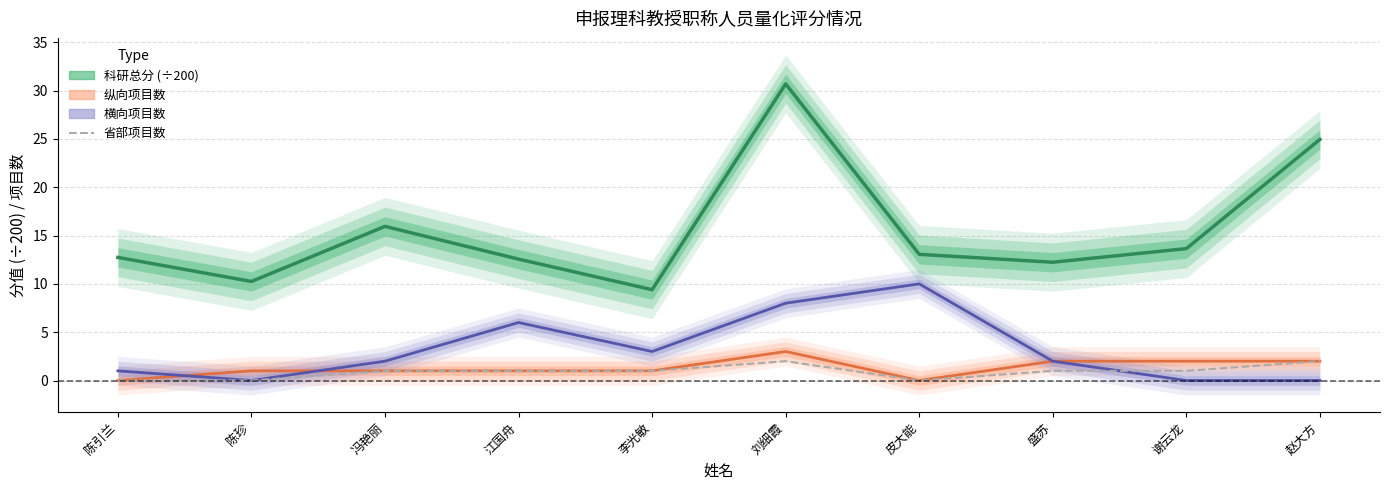

At which label is 省部项目数 closest to 1?

冯艳丽